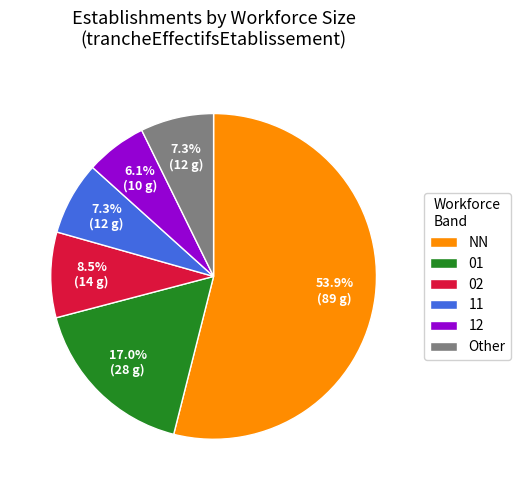

What percentage is the Other slice, to the nearest percent?

7%